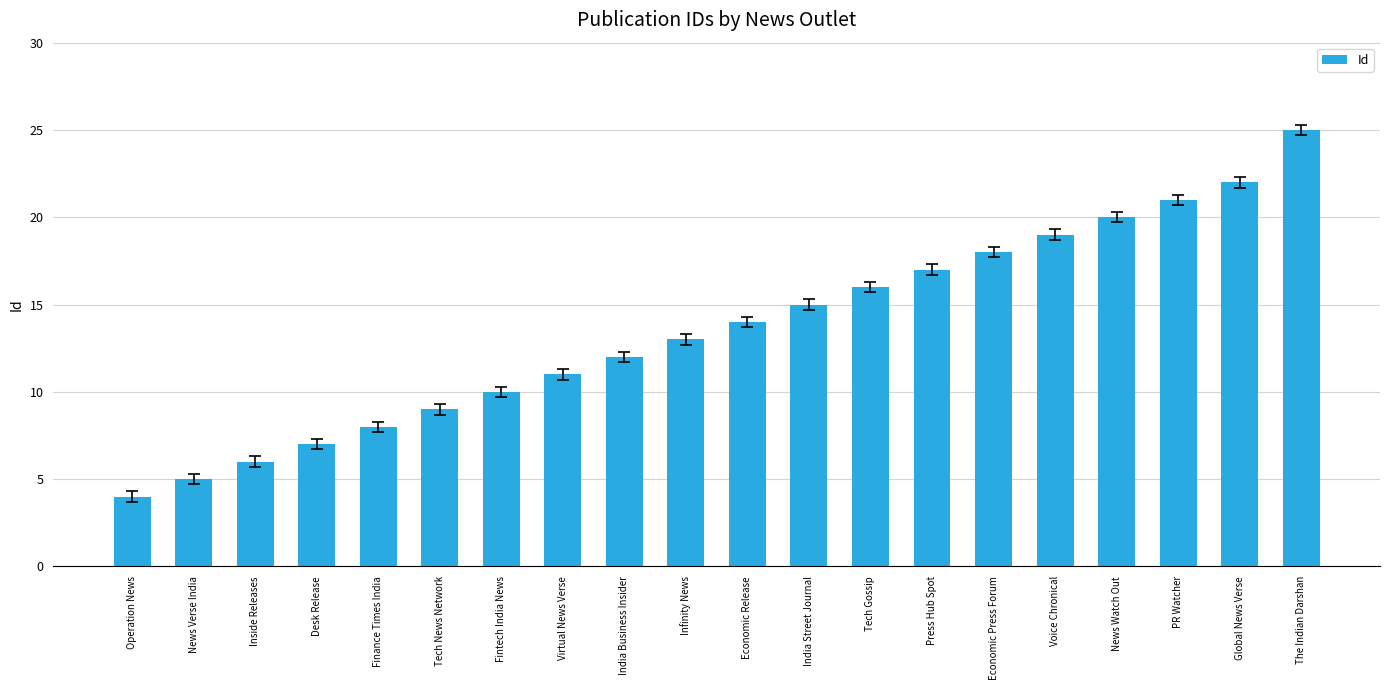

Reading left to right, what are all the values shown in this chart?

4	5	6	7	8	9	10	11	12	13	14	15	16	17	18	19	20	21	22	25